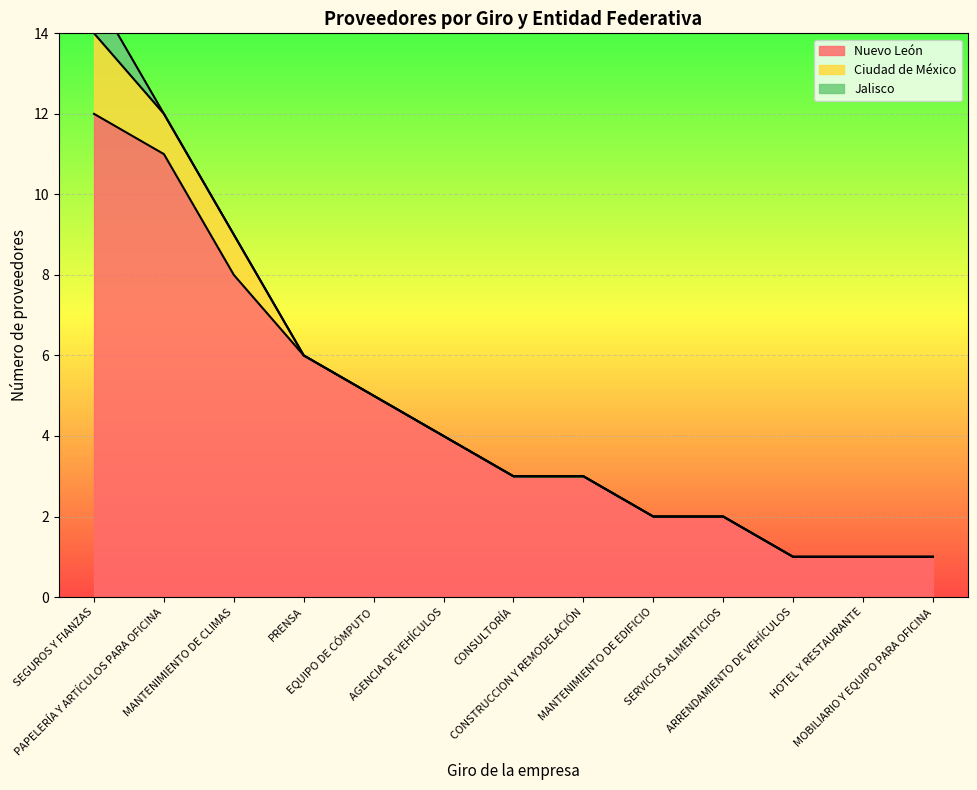

Which series has the largest total across all categories?

Nuevo León